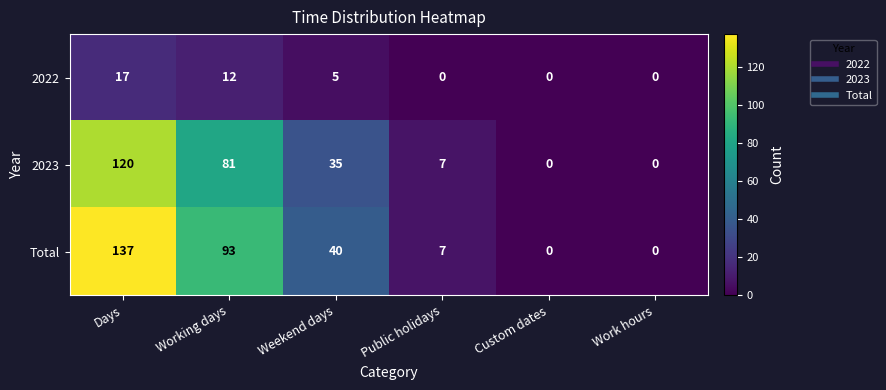

Reading right to left, extract all data points from this chart.

2022: Work hours=0	Custom dates=0	Public holidays=0	Weekend days=5	Working days=12	Days=17
2023: Work hours=0	Custom dates=0	Public holidays=7	Weekend days=35	Working days=81	Days=120
Total: Work hours=0	Custom dates=0	Public holidays=7	Weekend days=40	Working days=93	Days=137